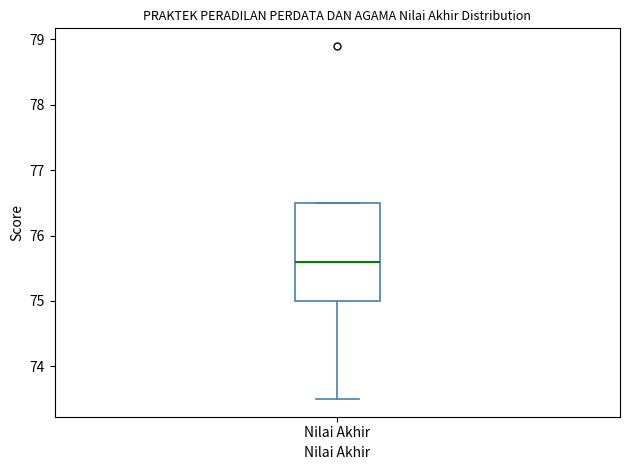

Transcribe this box plot: give where the median line is, the range the box spans, and where the two whiskers end, as read against the y-axis. The values are not printed on the chart, so give them approximately, as read against the axis.

median 75.6, box 75.0 to 76.5, whiskers 73.5 to 76.5